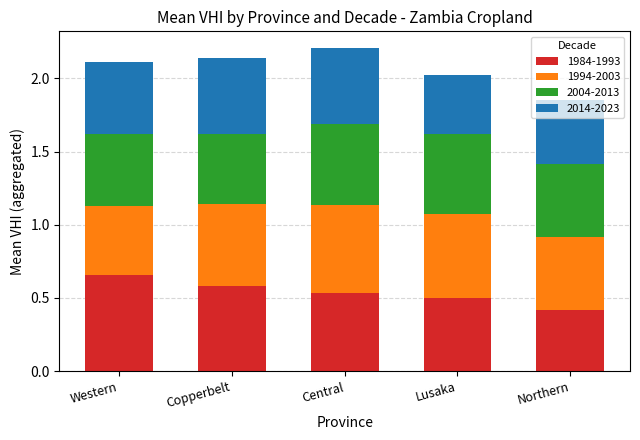

What is the sum of all 1984-1993 values?

2.7